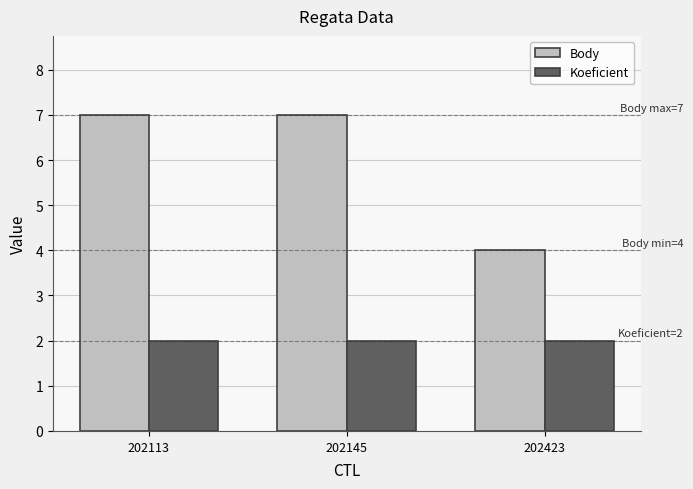

Reading right to left, extract all data points from this chart.

Body: 4	7	7
Koeficient: 2	2	2